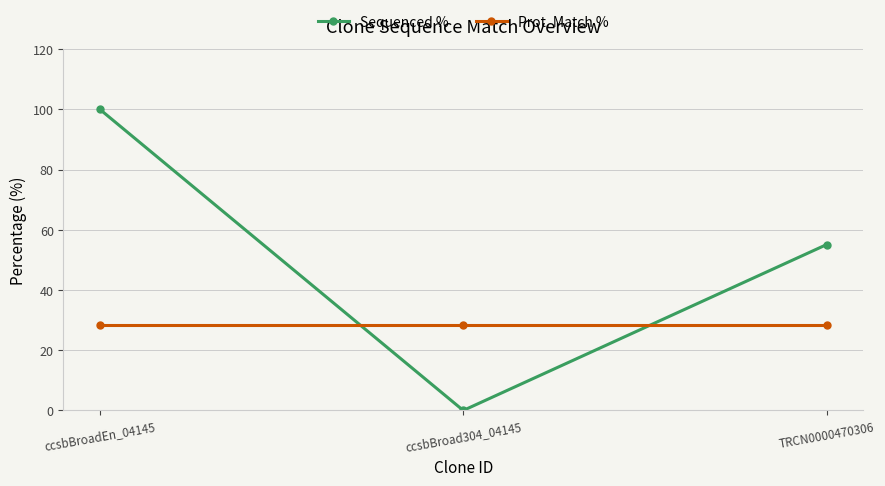

What is the average value of the Prot. Match % series?

28.5